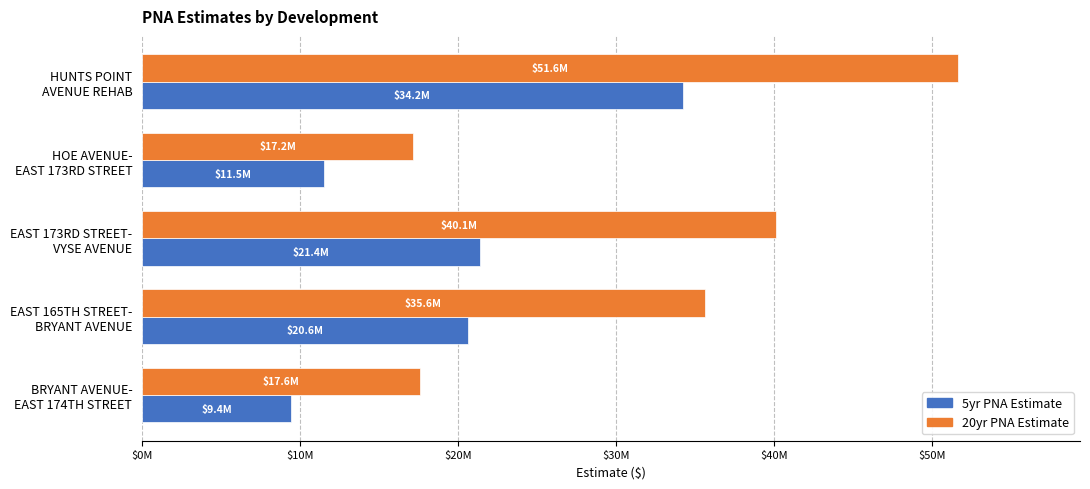

At which label does 20yr PNA Estimate reach its peak?

HUNTS POINT
AVENUE REHAB